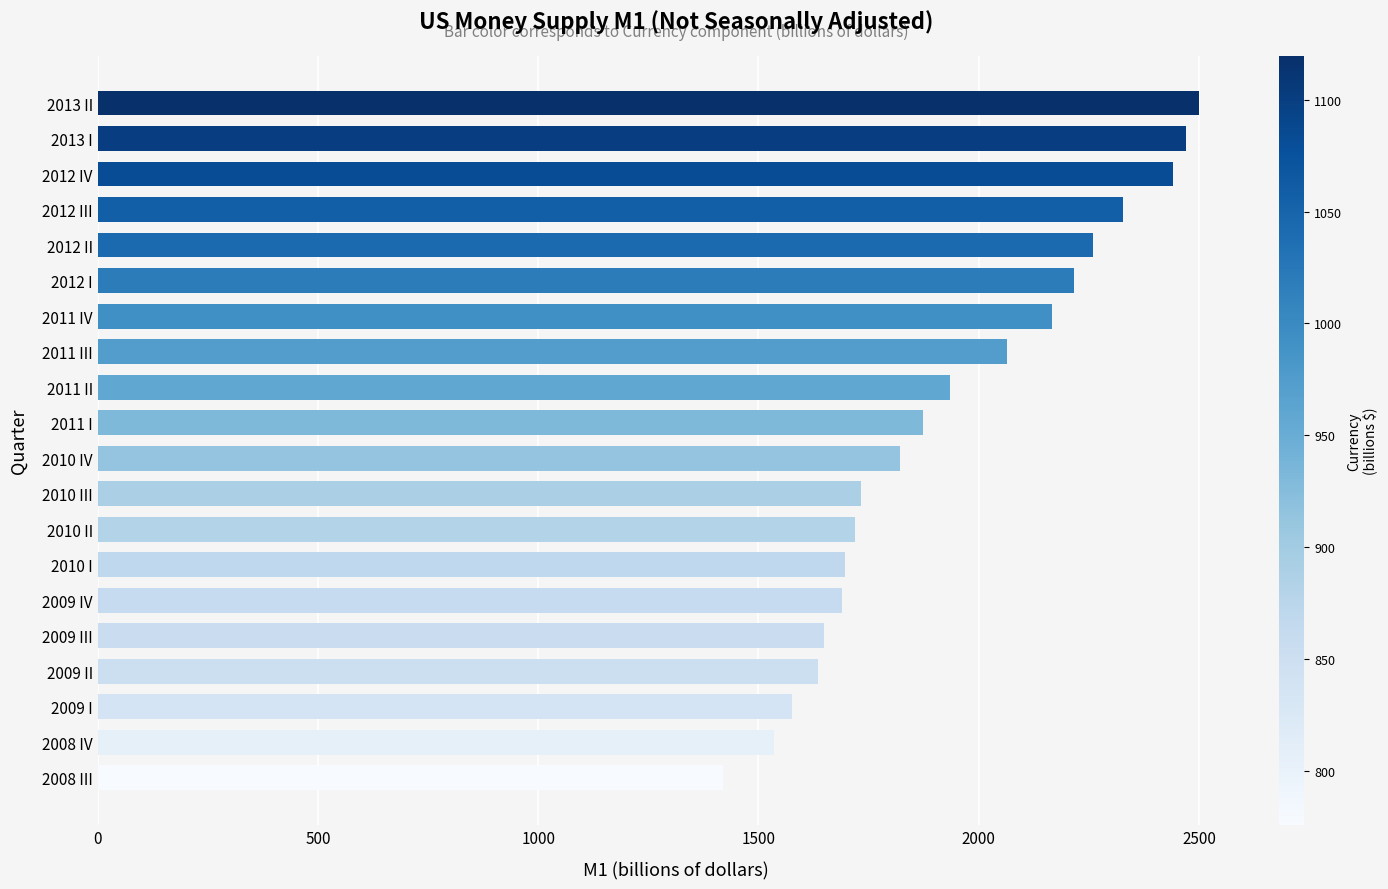

Are the bars horizontal?

Yes